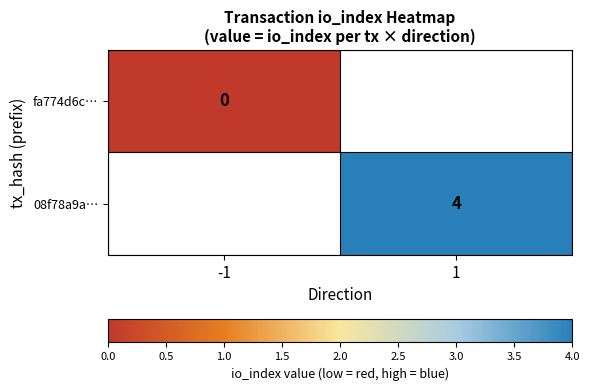

True or false: 08f78a9a… has a value of 2 at 1.

False